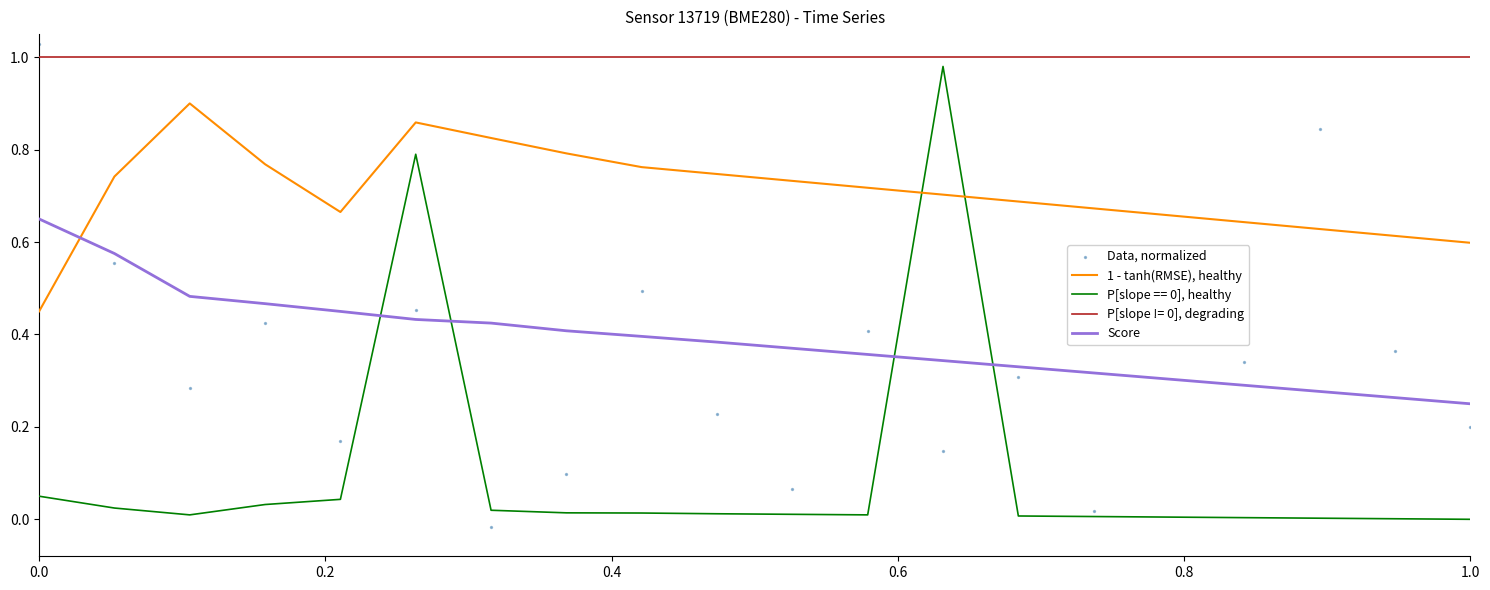

Which series reaches the minimum Y coordinate?

Data, normalized